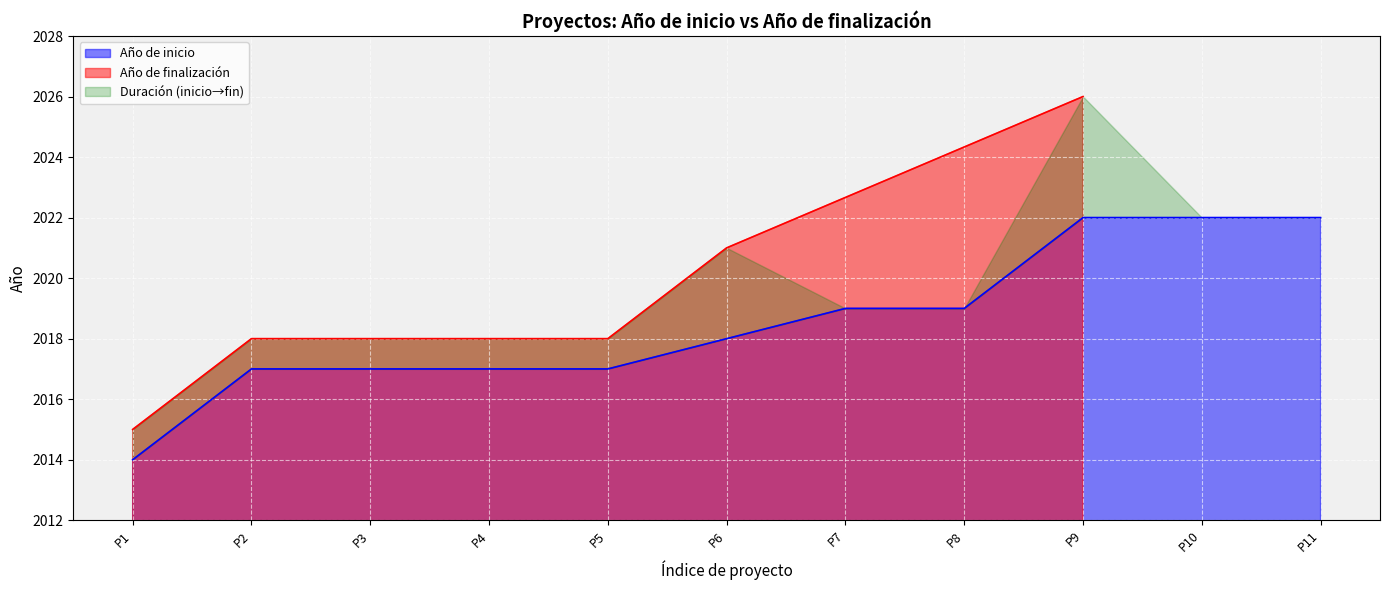

True or false: Año de inicio has a value of 2022 at P10.

True